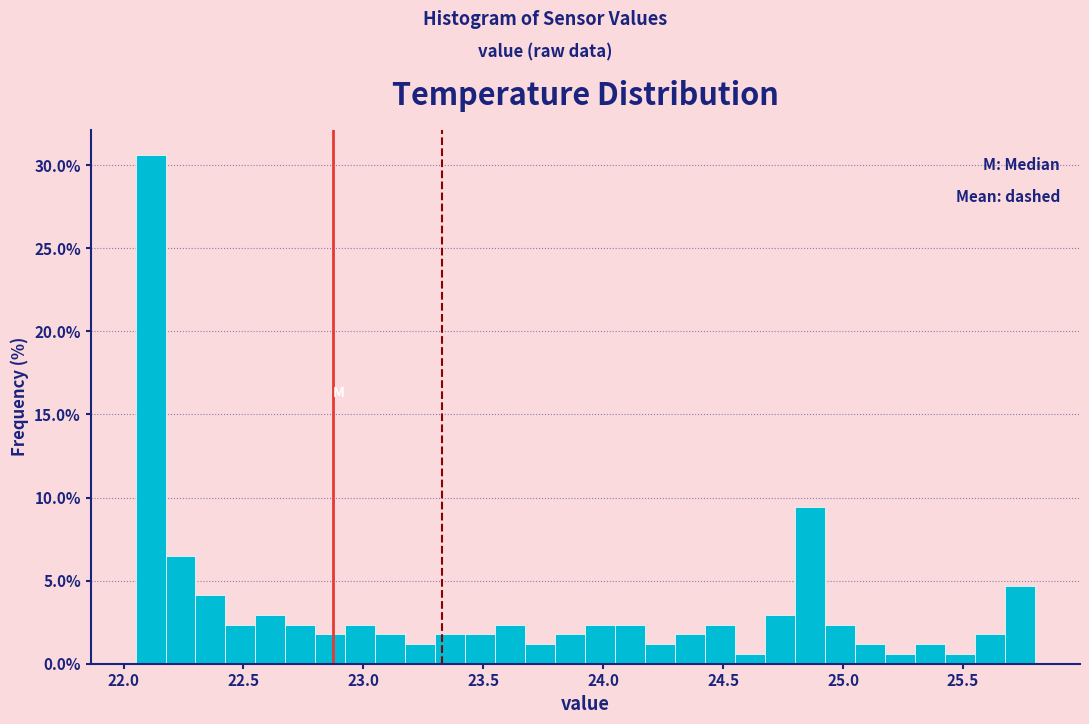

Around what value on the x-axis is the tallest bar? Give the approximate position of its centre, as read against the axis.

22.10